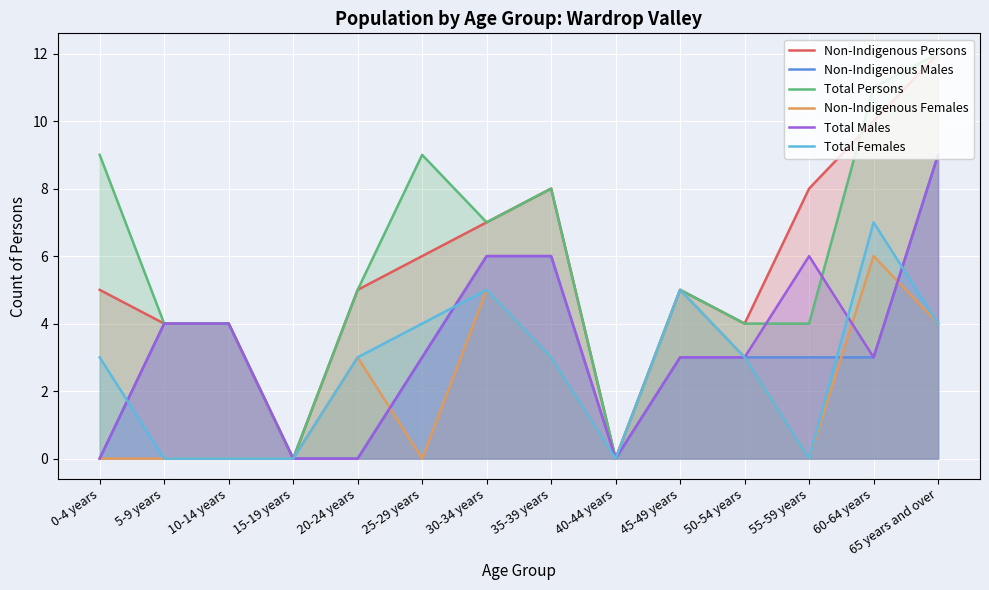

Which series has the largest total across all categories?

Total Persons